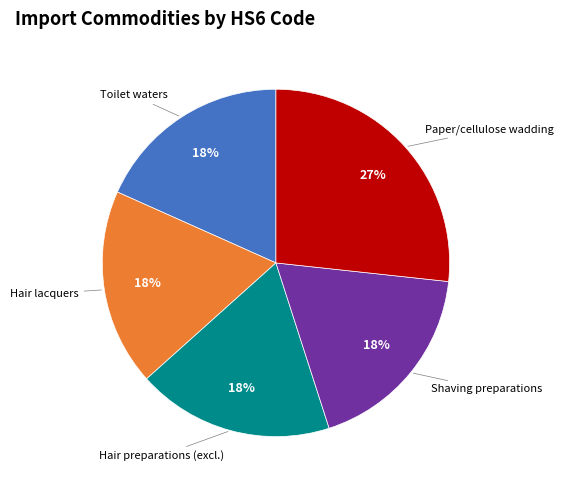

To the nearest percent, what is the average slice percentage?

20%